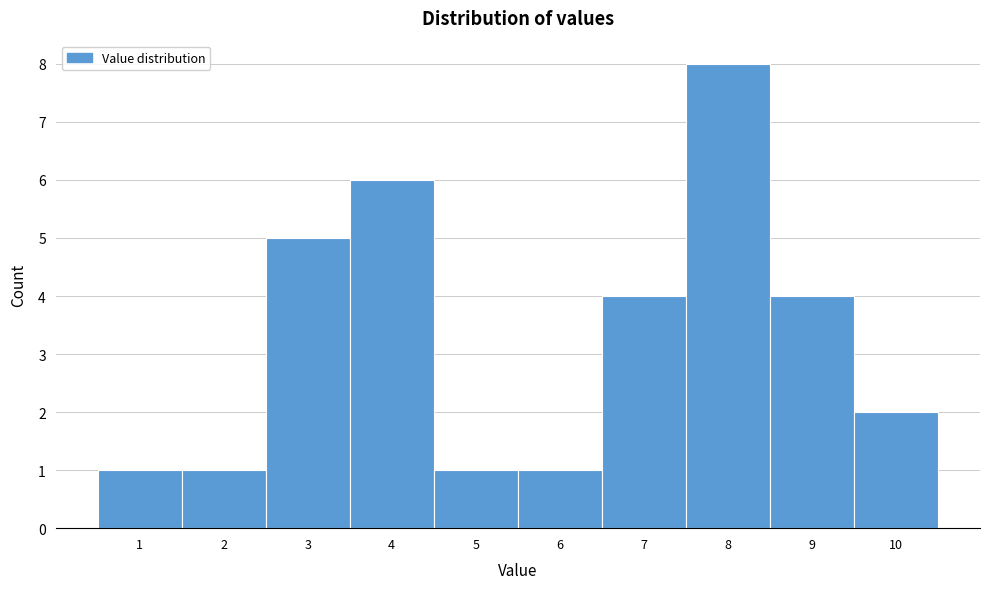

Over which range of the x-axis is the bar tallest?

7.5 to 8.5